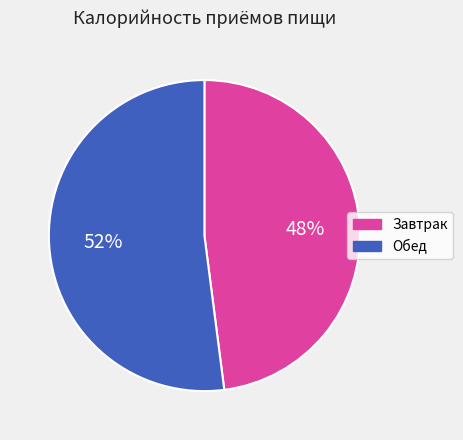

Is it true that Завтрак is 48% of the pie?

True